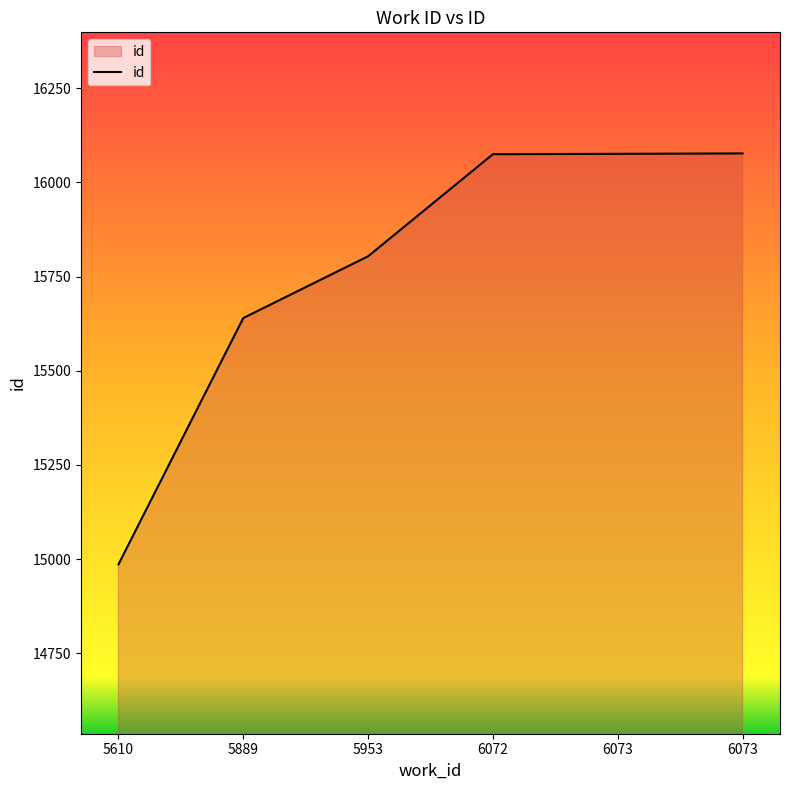

What is the sum of the values at 6072 and 6073?

32151